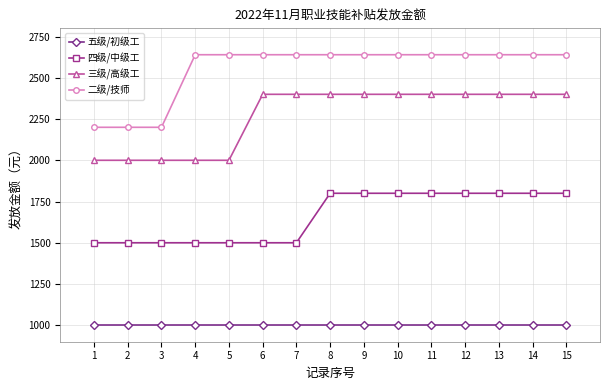

What is the lowest value of the 二级/技师 series?

2200